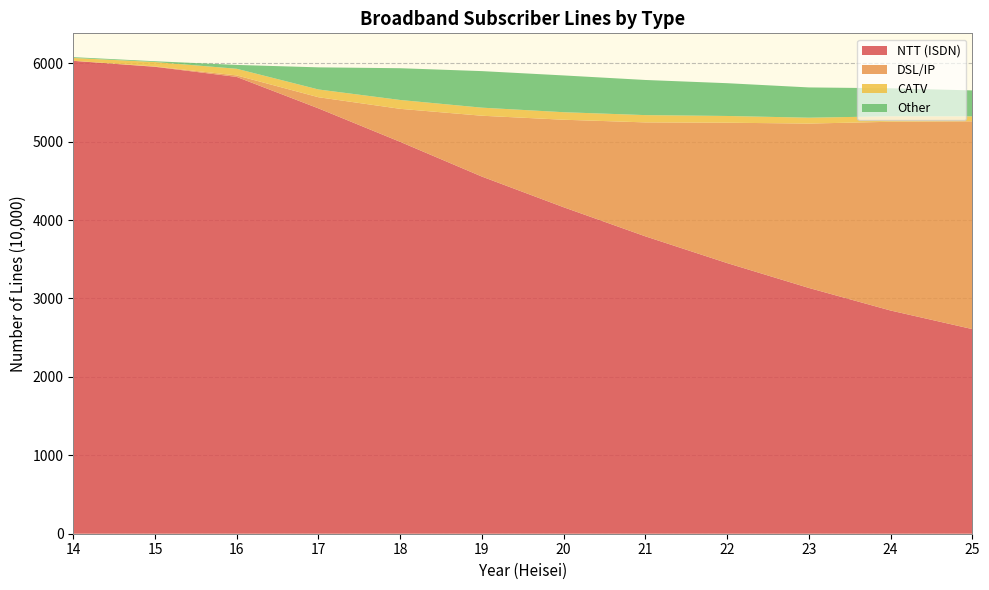

Reading left to right, extract all data points from this chart.

NTT (ISDN): 14=6031	15=5955	16=5826	17=5425	18=4998	19=4555	20=4164	21=3793	22=3452	23=3135	24=2847	25=2610
DSL/IP: 14=1	15=4	16=19	17=142	18=421	19=776	20=1116	21=1453	22=1790	23=2096	24=2407	25=2650
CATV: 14=36	15=57	16=85	17=99	18=113	19=103	20=96	21=93	22=86	23=75	24=70	25=63
Other: 14=10	15=10	16=49	17=282	18=405	19=466	20=469	21=448	22=418	23=386	24=357	25=331